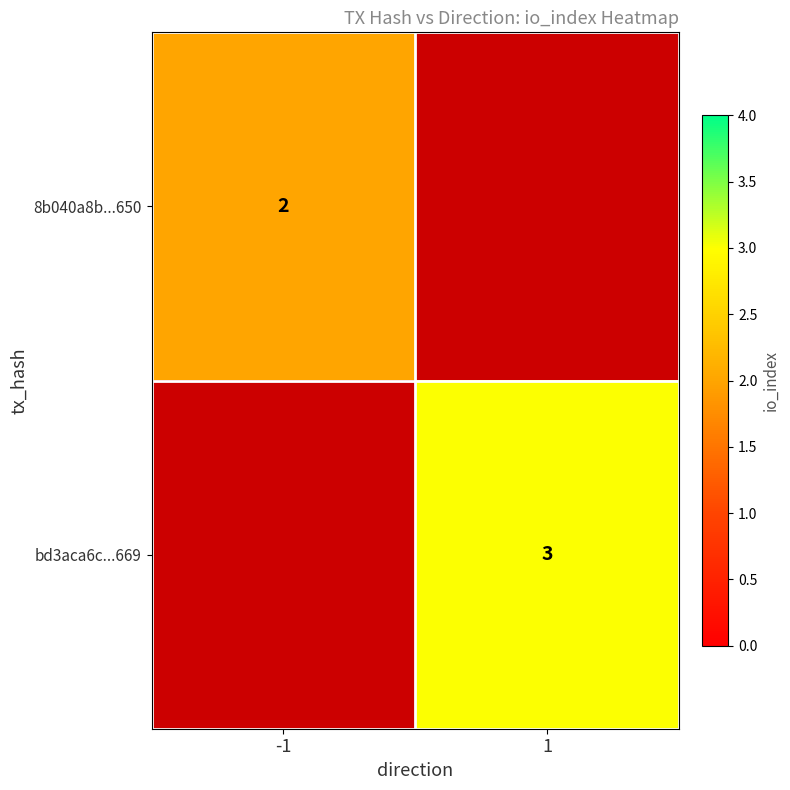

The 8b040a8b...650 series shows 4 at -1. True or false?

False